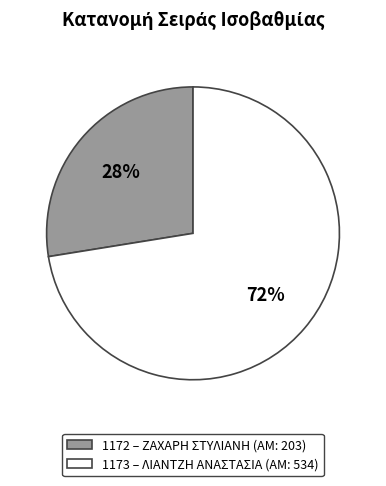

Is there any slice that represents more than half of the pie?

Yes